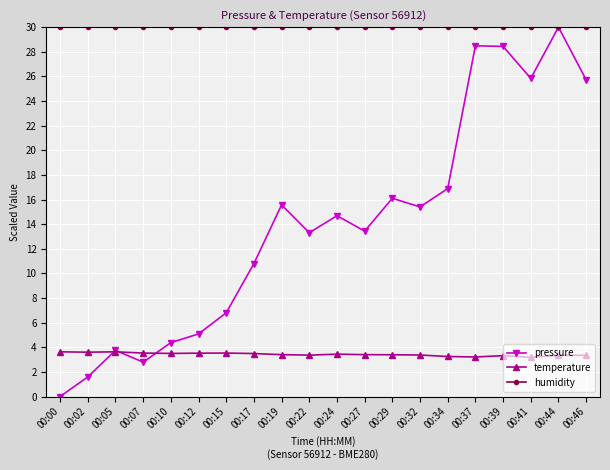

Which series has the largest total across all categories?

humidity